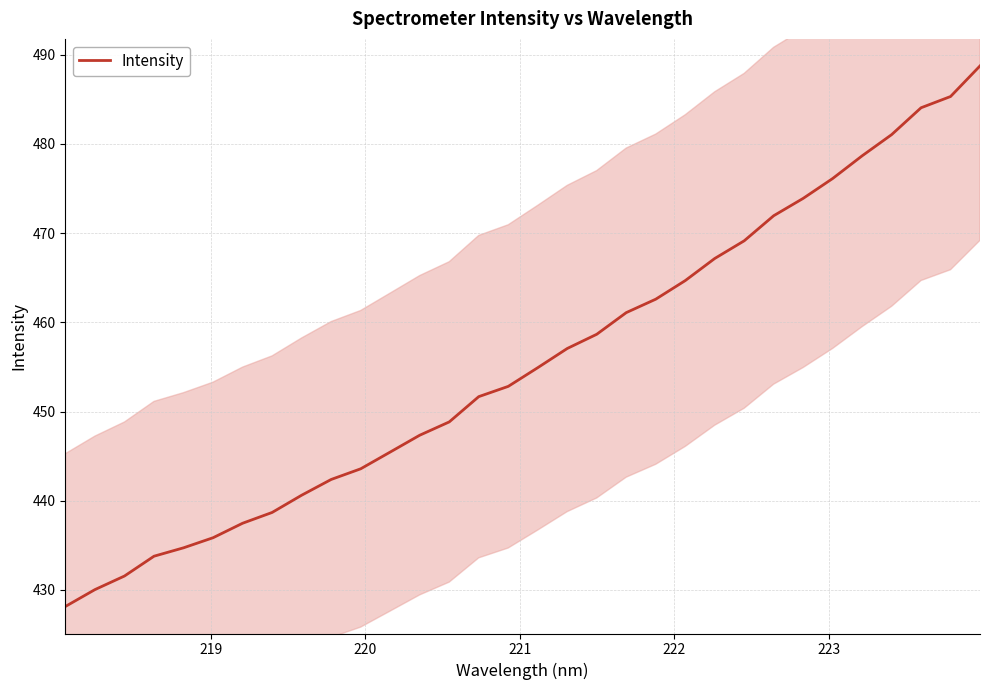

What is the value of the 24th point from the left?

469.1